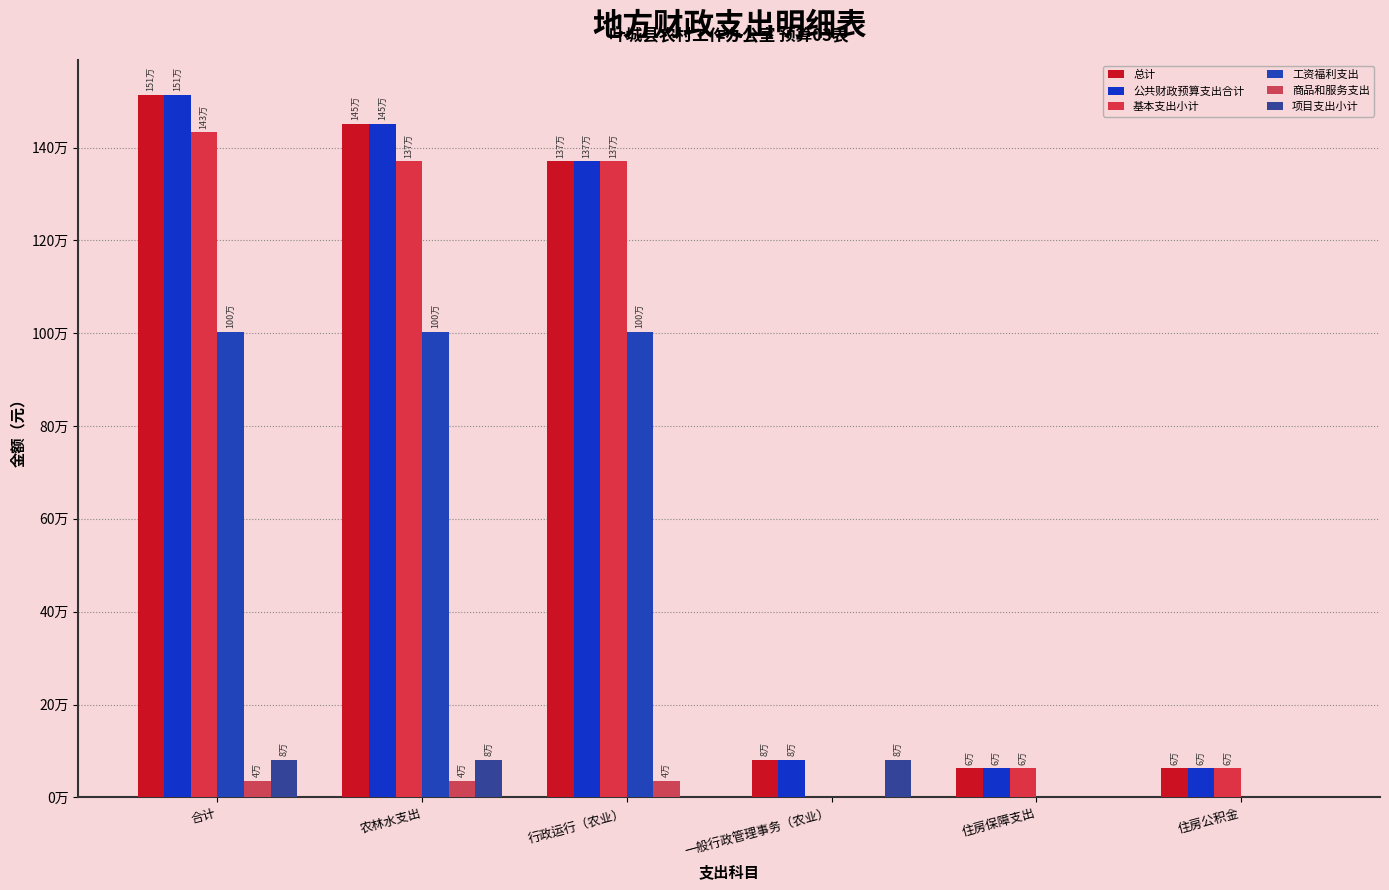

Are the bars horizontal?

No